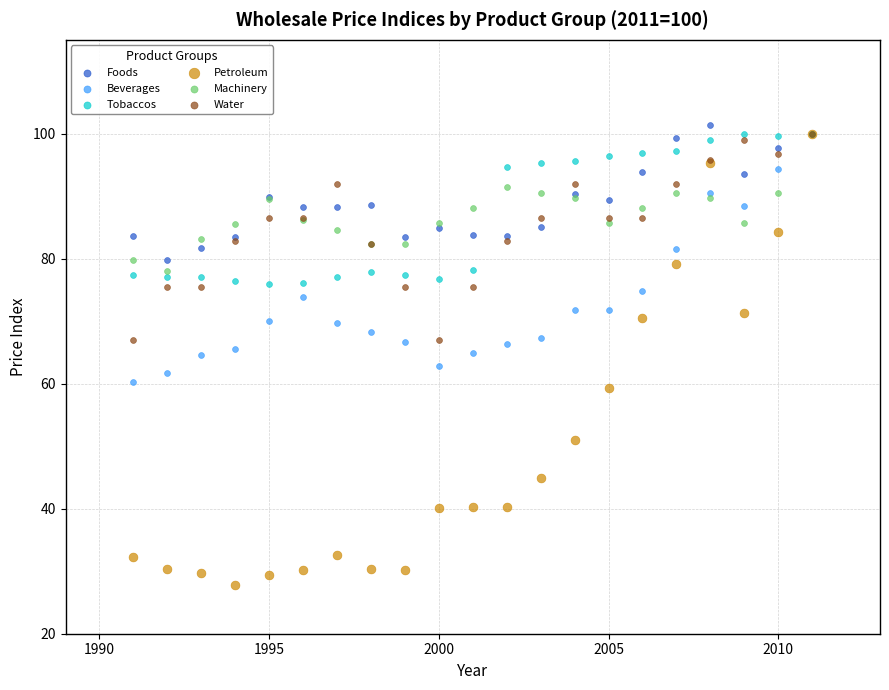

What are all the series names shown in the legend?

Foods, Beverages, Tobaccos, Petroleum, Machinery, Water